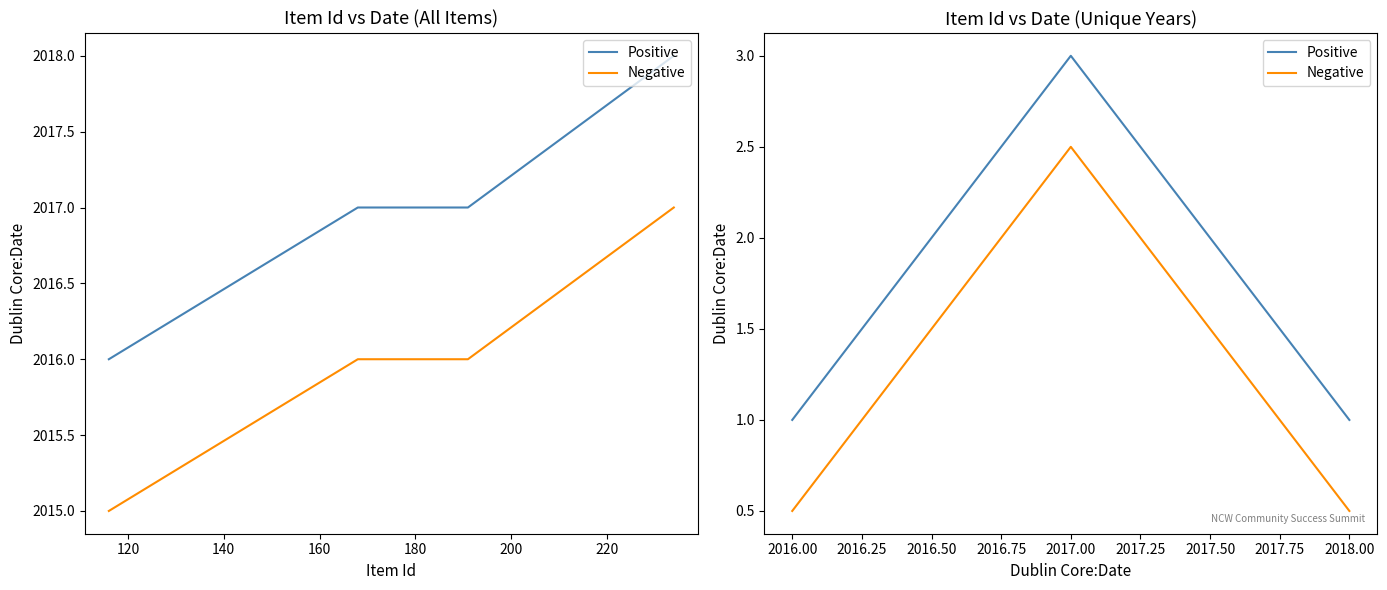

What is the sum of all Negative values?

3.5